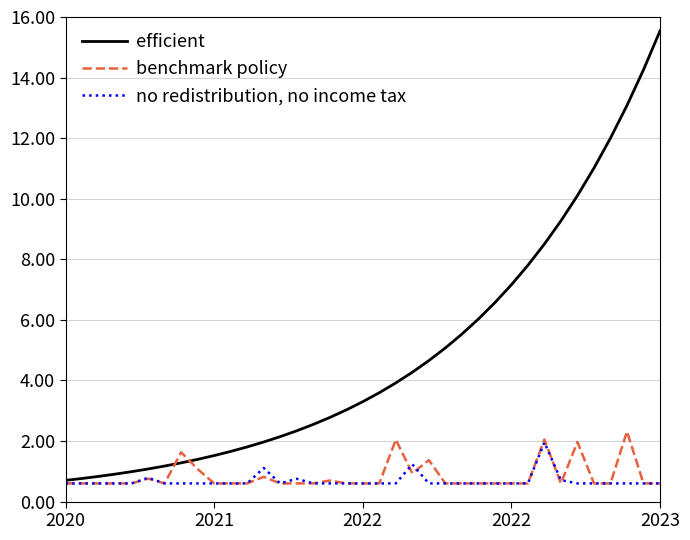

Which series has the largest total across all categories?

efficient